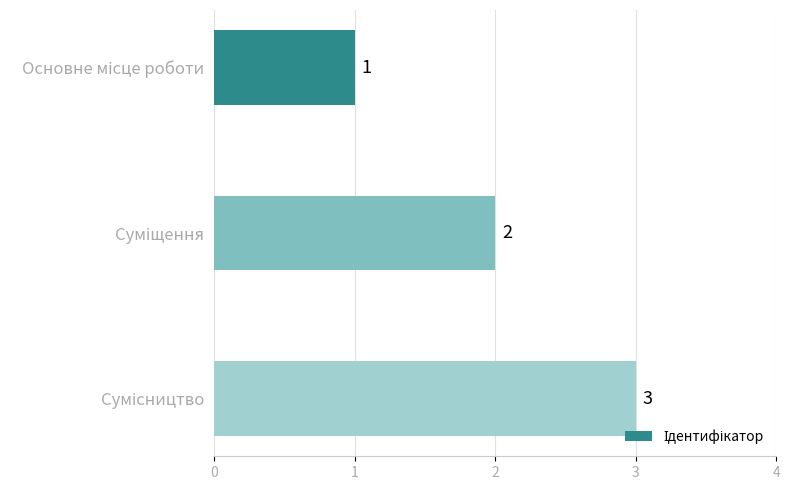

What is the greatest value displayed?

3